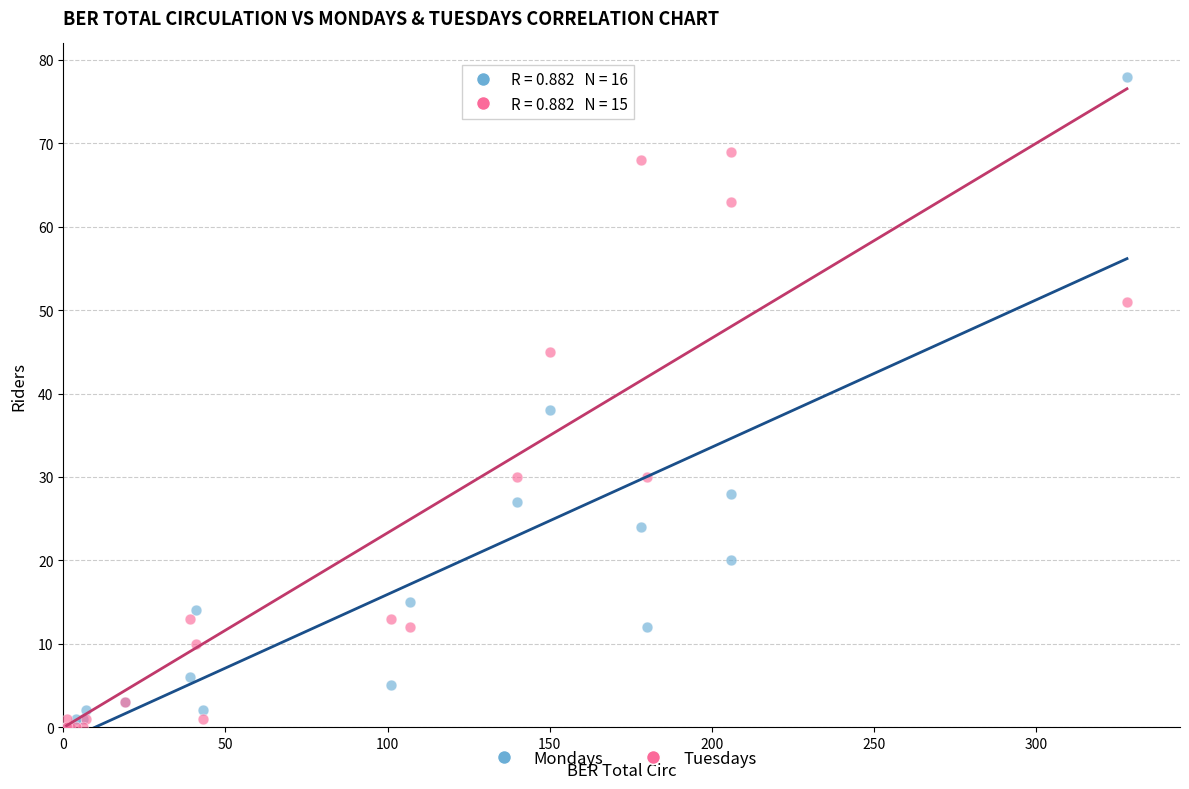

Across all series, what Y value is closest to 39?

38